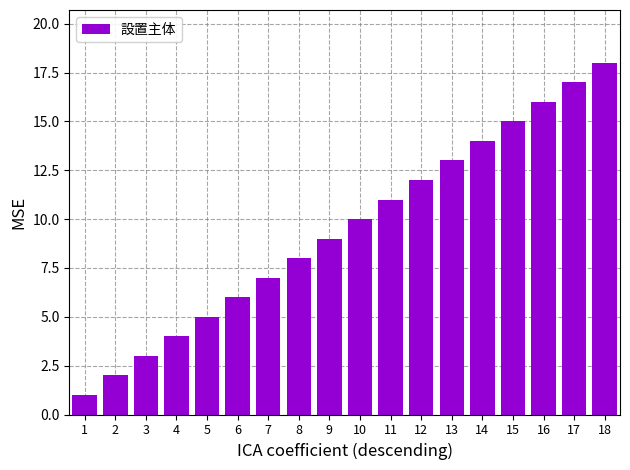

What is the sum of all values?

171